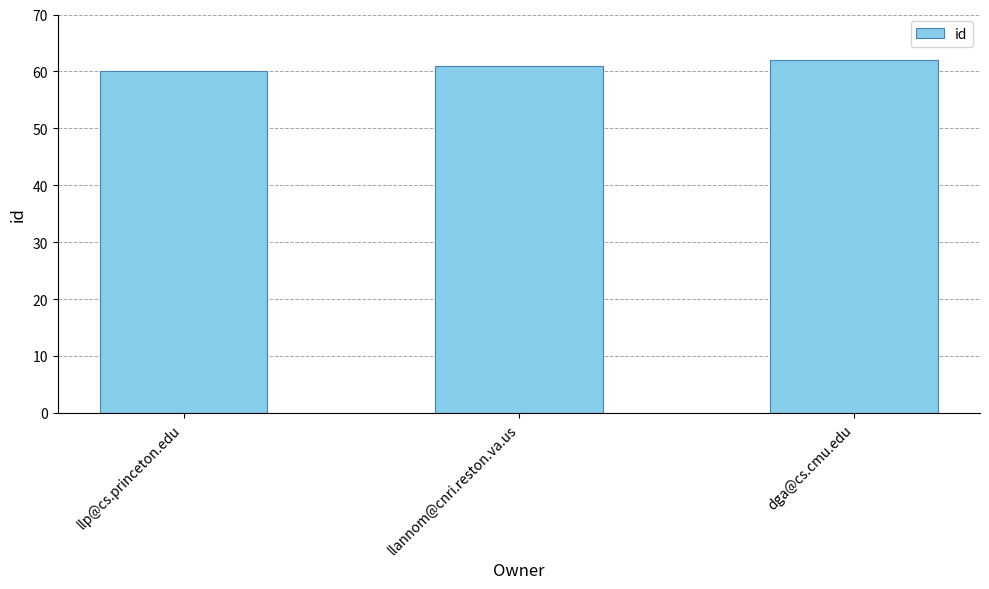

Reading left to right, list all the values displayed in this chart.

llp@cs.princeton.edu=60	llannom@cnri.reston.va.us=61	dga@cs.cmu.edu=62